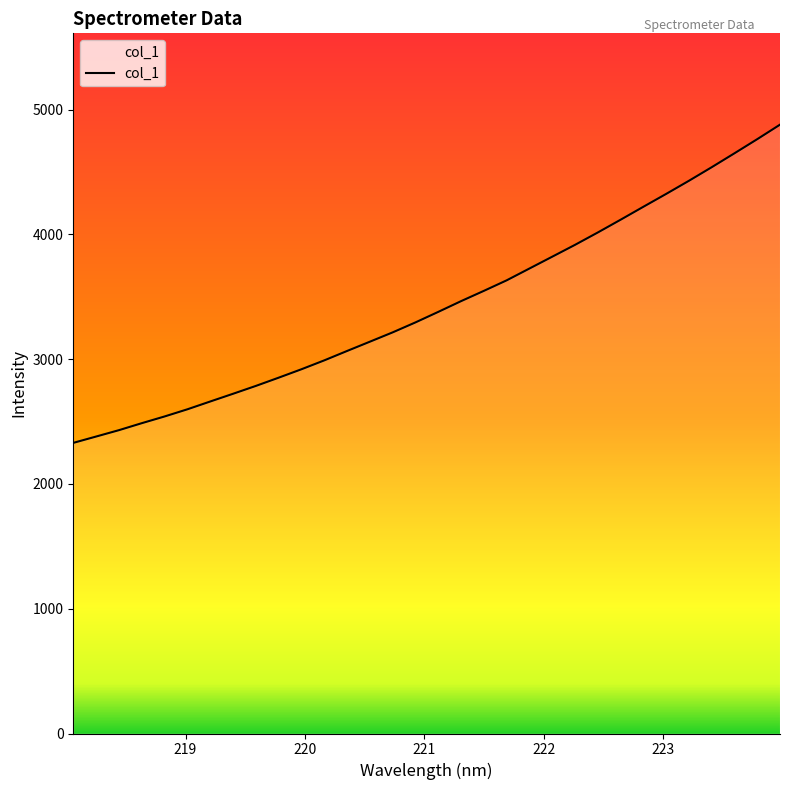

What is the smallest value displayed?

2329.1